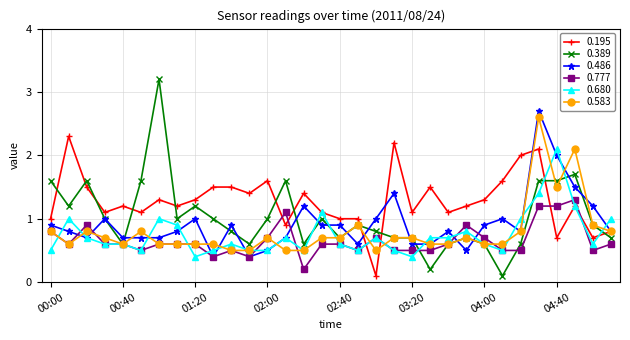

Which series ends up on top after the final intersection of 0.389 and 0.680?

0.680